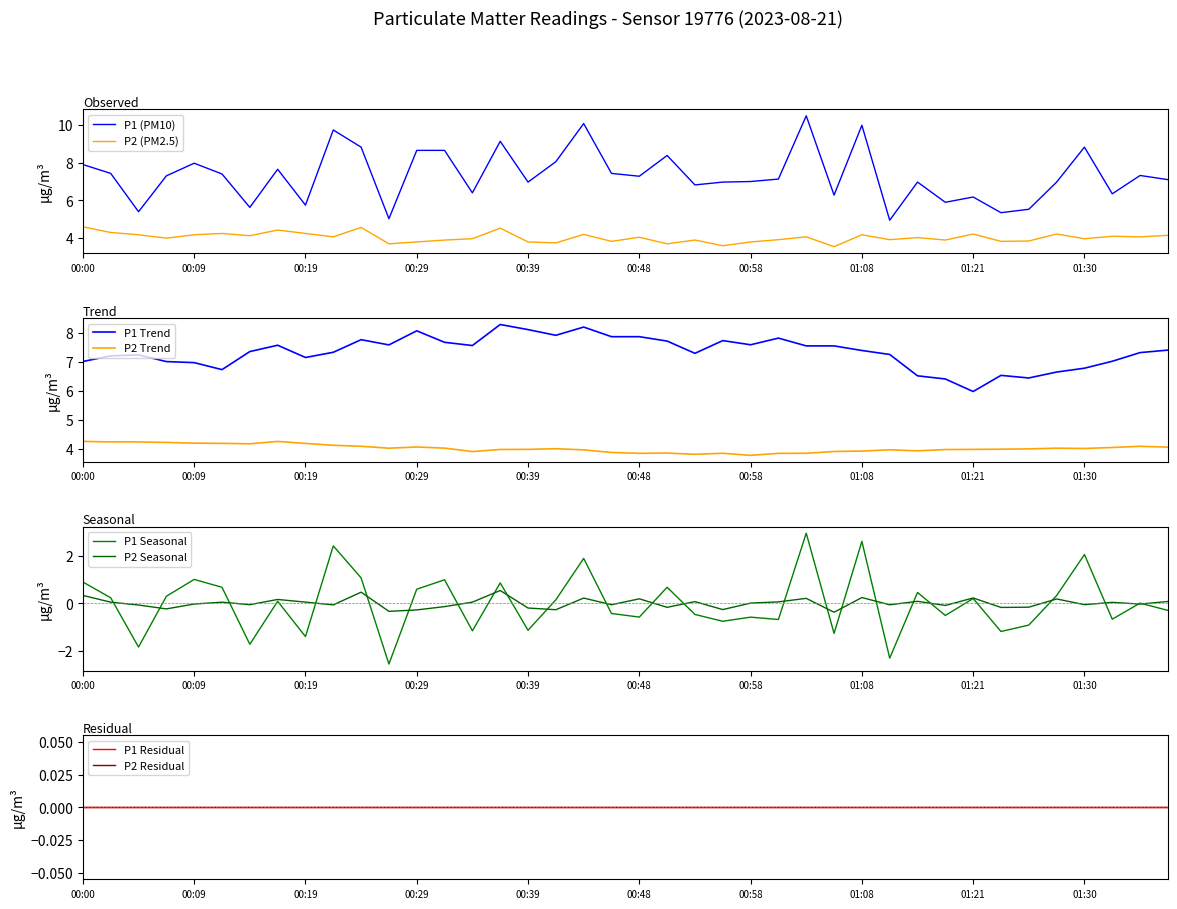

Reading left to right, list all the values displayed in this chart.

P1: 00:00=7.9	00:02=7.4	00:05=5.4	00:07=7.3	00:09=8.0	00:12=7.4	00:14=5.6	00:17=7.7	00:19=5.8	00:22=9.7	00:24=8.8	00:26=5.0	00:29=8.7	00:31=8.7	00:34=6.4	00:36=9.1	00:39=7.0	00:41=8.1	00:43=10.1	00:46=7.4	00:48=7.3	00:51=8.4	00:53=6.8	00:56=7.0	00:58=7.0	01:00=7.1	01:03=10.5	01:05=6.3	01:08=10.0	01:10=5.0	01:13=7.0	01:18=5.9	01:21=6.2	01:23=5.3	01:26=5.5	01:28=7.0	01:30=8.8	01:33=6.3	01:36=7.3	01:38=7.1
P2: 00:00=4.6	00:02=4.3	00:05=4.2	00:07=4.0	00:09=4.2	00:12=4.2	00:14=4.1	00:17=4.4	00:19=4.2	00:22=4.1	00:24=4.6	00:26=3.7	00:29=3.8	00:31=3.9	00:34=4.0	00:36=4.5	00:39=3.8	00:41=3.8	00:43=4.2	00:46=3.8	00:48=4.0	00:51=3.7	00:53=3.9	00:56=3.6	00:58=3.8	01:00=3.9	01:03=4.1	01:05=3.5	01:08=4.2	01:10=3.9	01:13=4.0	01:18=3.9	01:21=4.2	01:23=3.8	01:26=3.9	01:28=4.2	01:30=4.0	01:33=4.1	01:36=4.1	01:38=4.2